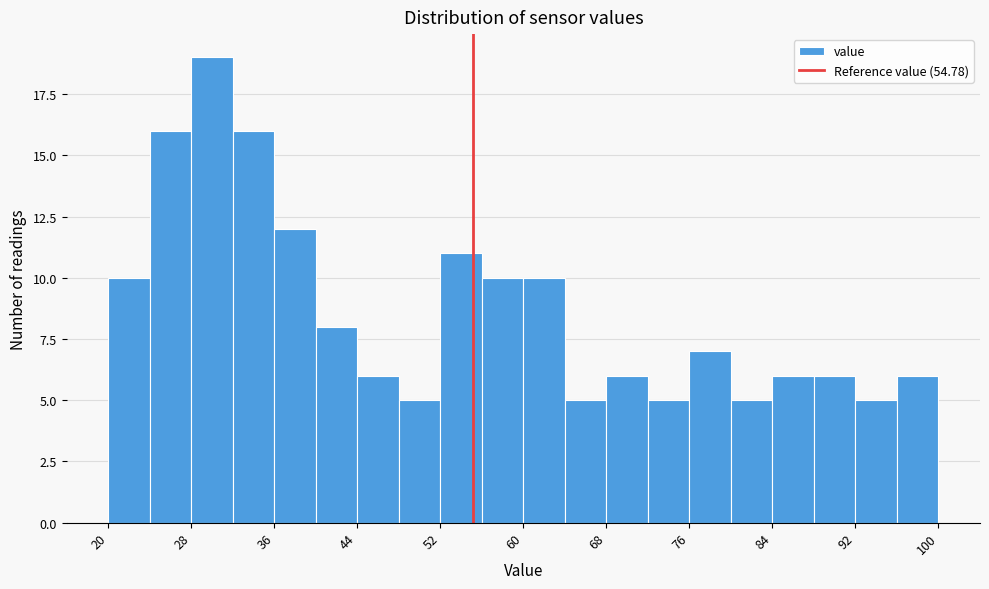

Reading left to right, transcribe this chart: for each bar, give the range it covers on the x-axis and its height. Neither the bar edges nor the heights are printed on the chart, so give them approximately, as read against the axes.

20 to 24: 10
24 to 28: 16
28 to 32: 19
32 to 36: 16
36 to 40: 12
40 to 44: 8
44 to 48: 6
48 to 52: 5
52 to 56: 11
56 to 60: 10
60 to 64: 10
64 to 68: 5
68 to 72: 6
72 to 76: 5
76 to 80: 7
80 to 84: 5
84 to 88: 6
88 to 92: 6
92 to 96: 5
96 to 100: 6